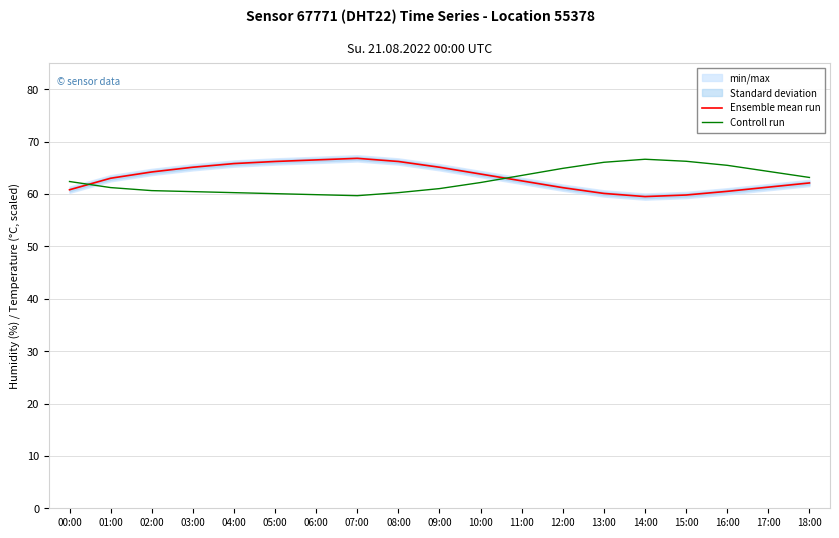

Is the value of Controll run at 17:00 greater than the value of Ensemble mean run at 17:00?

Yes